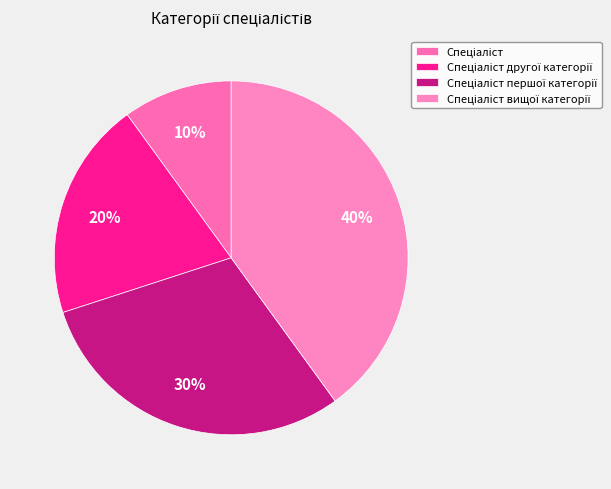

To the nearest percent, what is the difference between the largest and smallest slice percentages?

30%